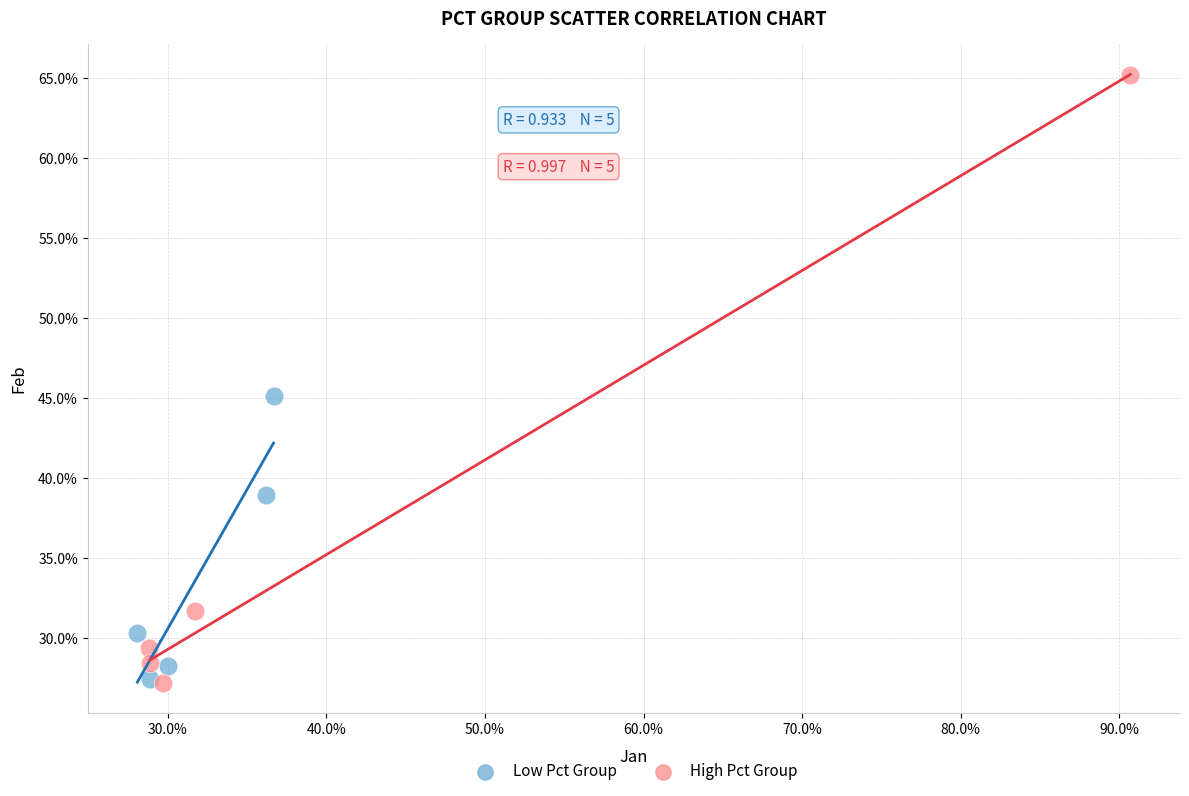

What are all the series names shown in the legend?

Low Pct Group, High Pct Group